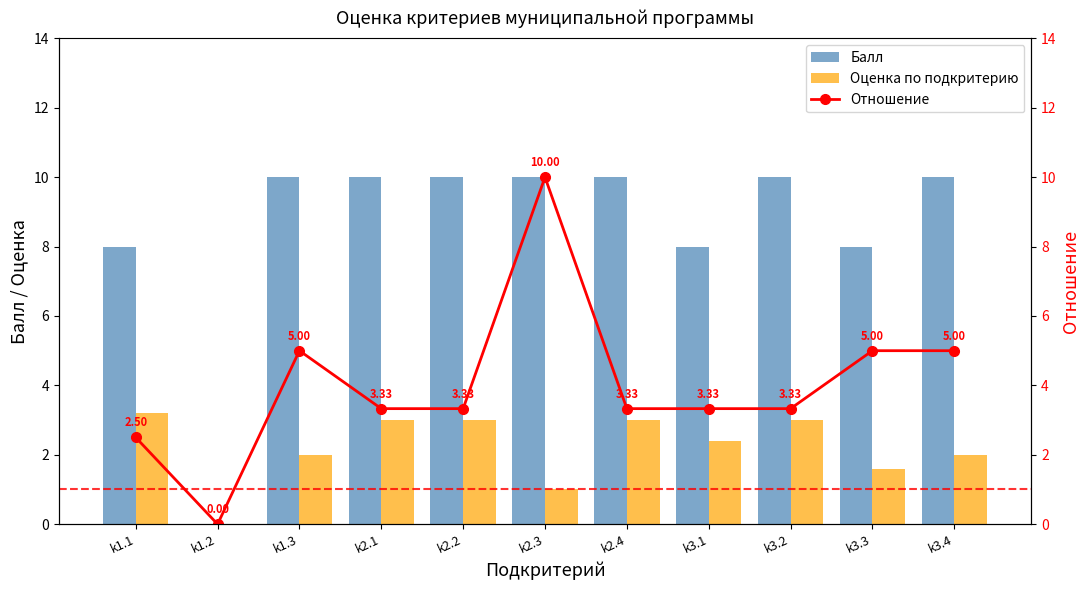

Rank the series at k1.2 from lowest to highest value.

Балл, Оценка по подкритерию, Отношение